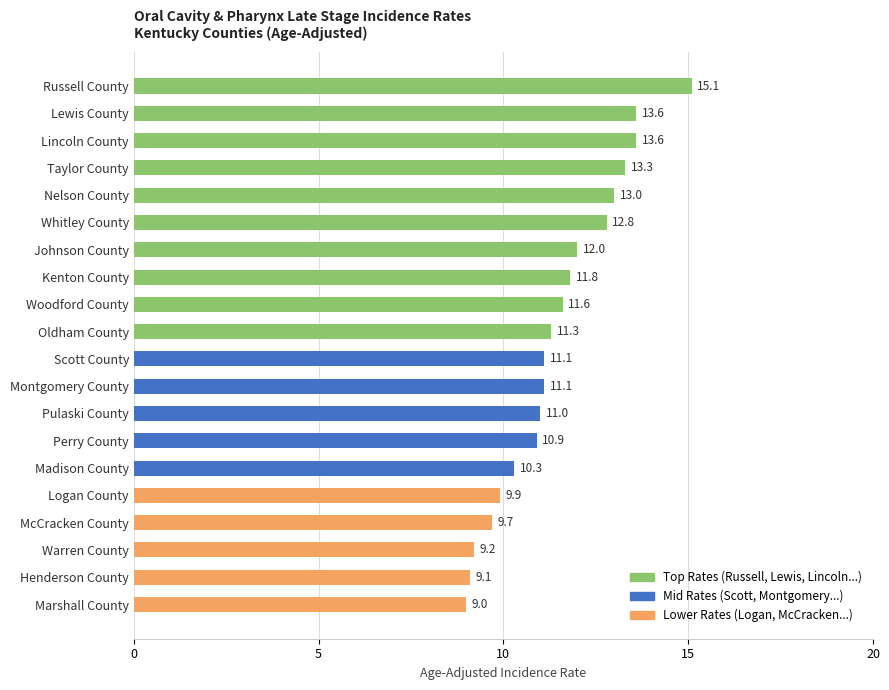

At which category does the chart reach its peak across all series?

Russell County